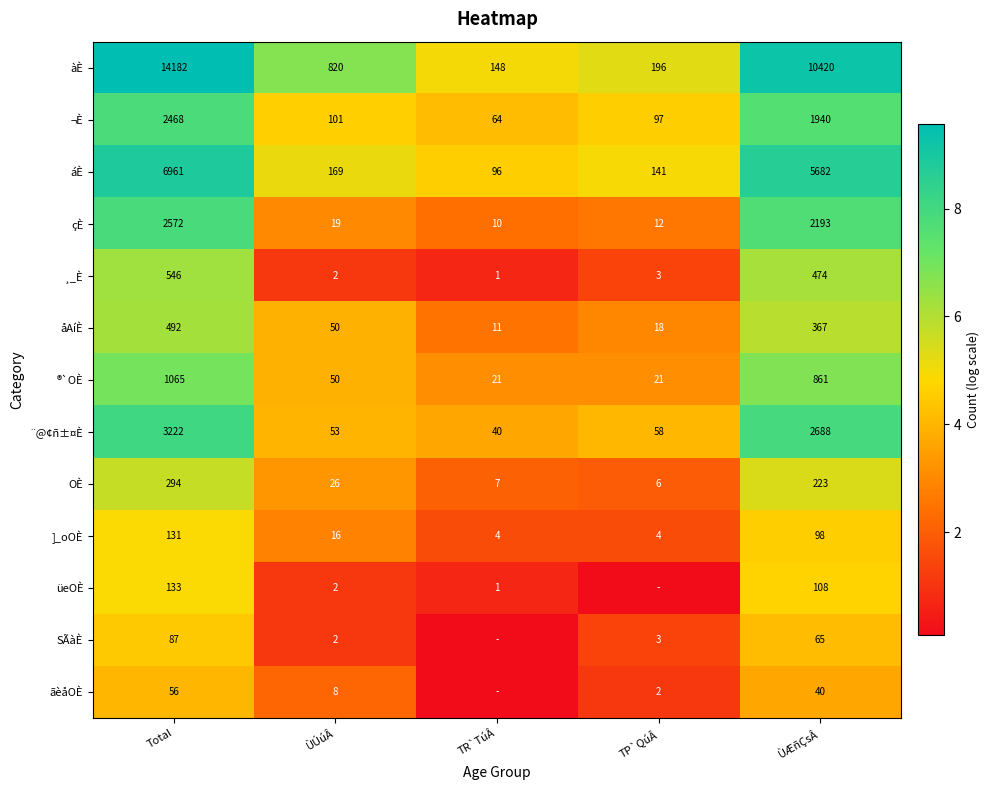

At which label does åAíÈ reach its peak?

Total